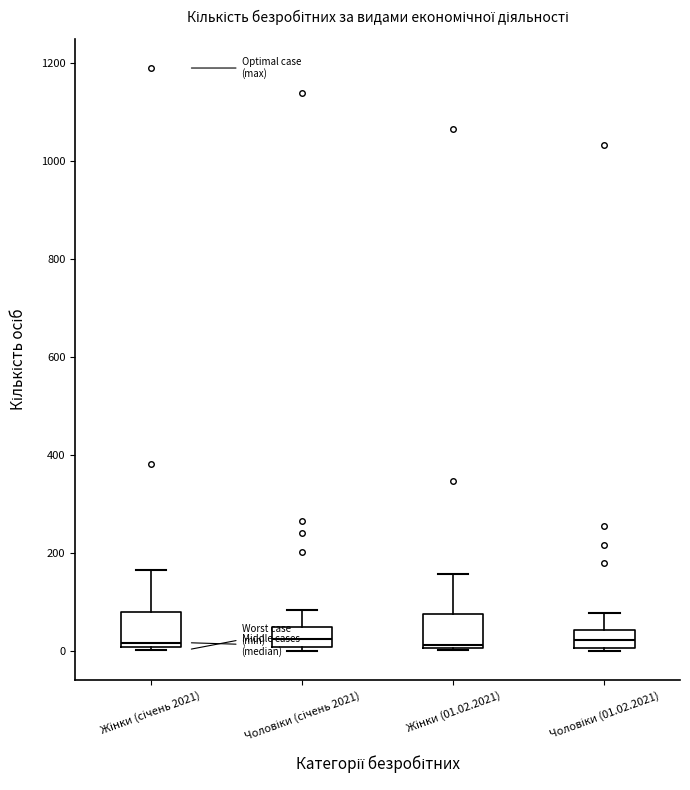

Reading left to right, read every box against the y-axis: the position of its median line, the range the box covers, and the ends of its whiskers. The values are not printed on the chart, so give them approximately, as read against the axis.

Жінки (січень 2021): median 20, box 0 to 80, whiskers 0 to 160
Чоловіки (січень 2021): median 20, box 0 to 40, whiskers 0 (just below the box's lower edge) to 80
Жінки (01.02.2021): median 20, box 0 to 80, whiskers 0 to 160
Чоловіки (01.02.2021): median 20, box 0 to 40, whiskers 0 (just below the box's lower edge) to 80